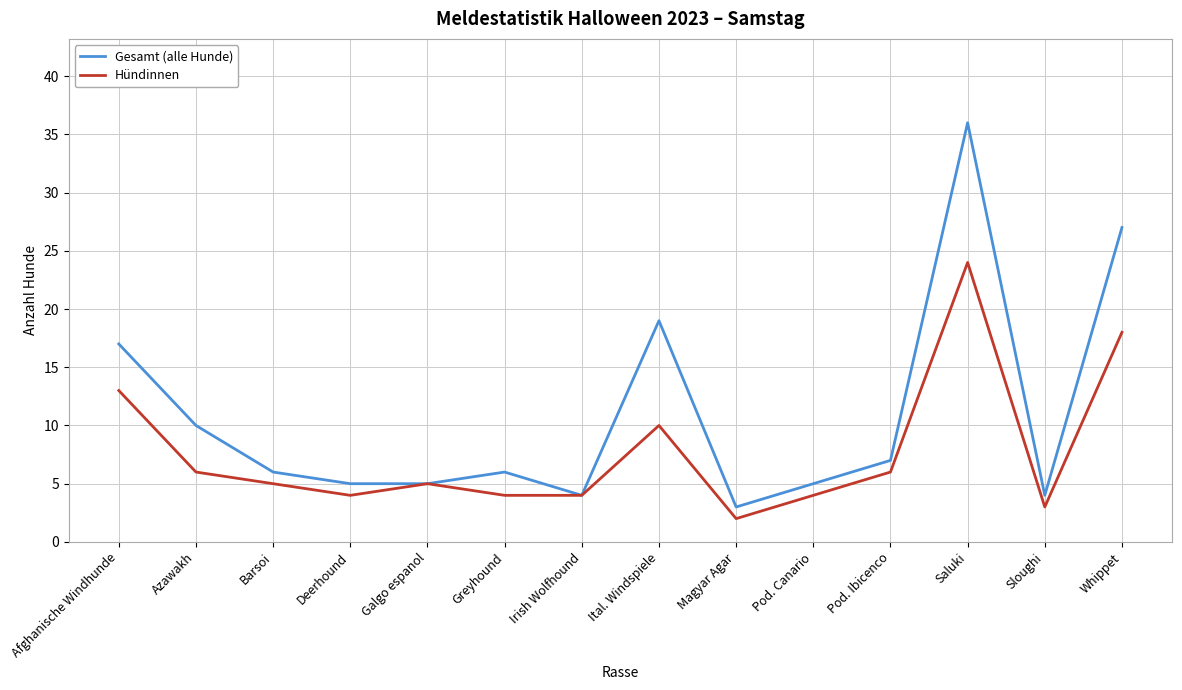

The Gesamt (alle Hunde) series shows 19 at Ital. Windspiele. True or false?

True